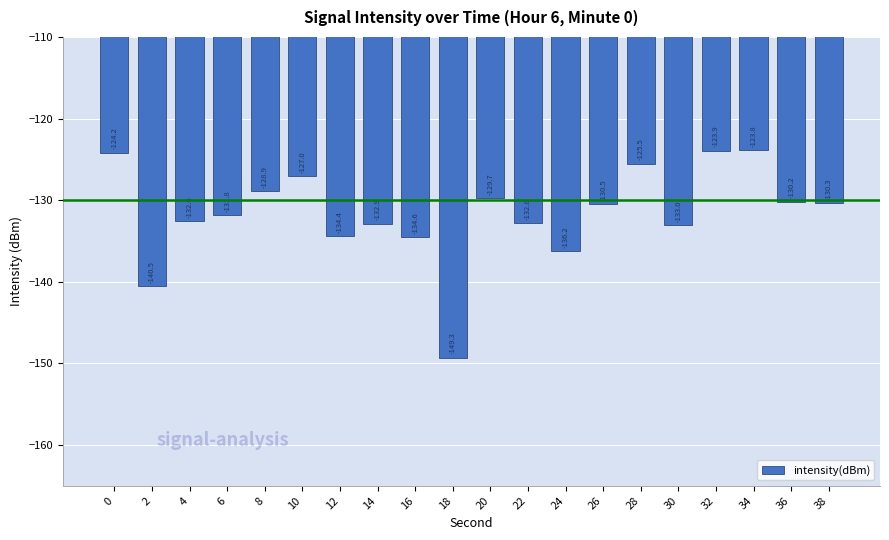

The chart shows a value of -76.6 at 2. True or false?

False